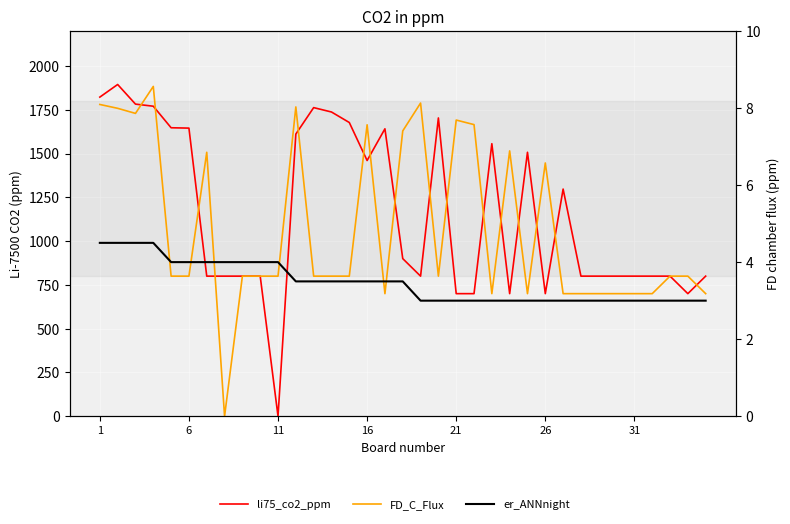

The value of FD_C_Flux at 11 is 800.0. True or false?

True